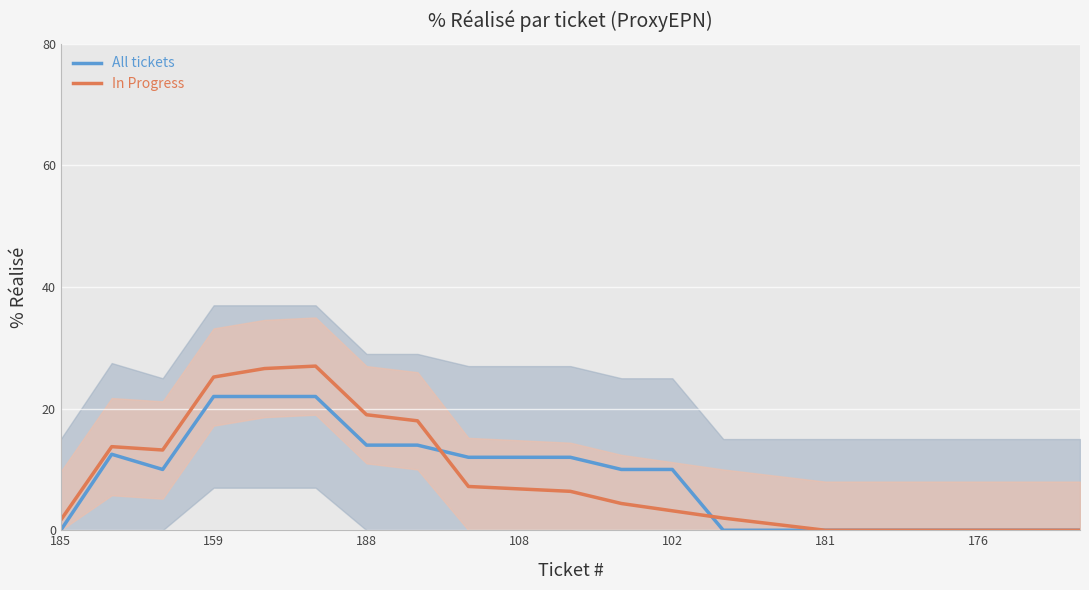

At 19, list the series in order from smallest to largest.

All tickets, In Progress